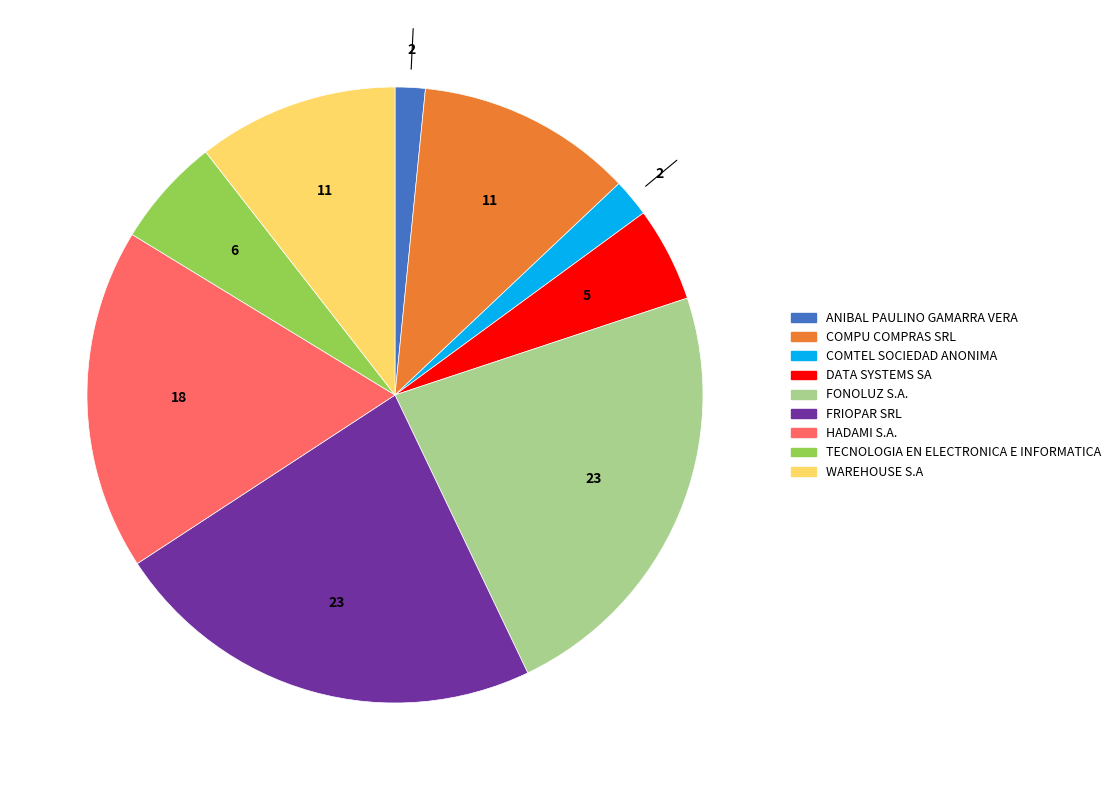

Approximately how many times larger is the value at DATA SYSTEMS SA compared to COMPU COMPRAS SRL?

0.4